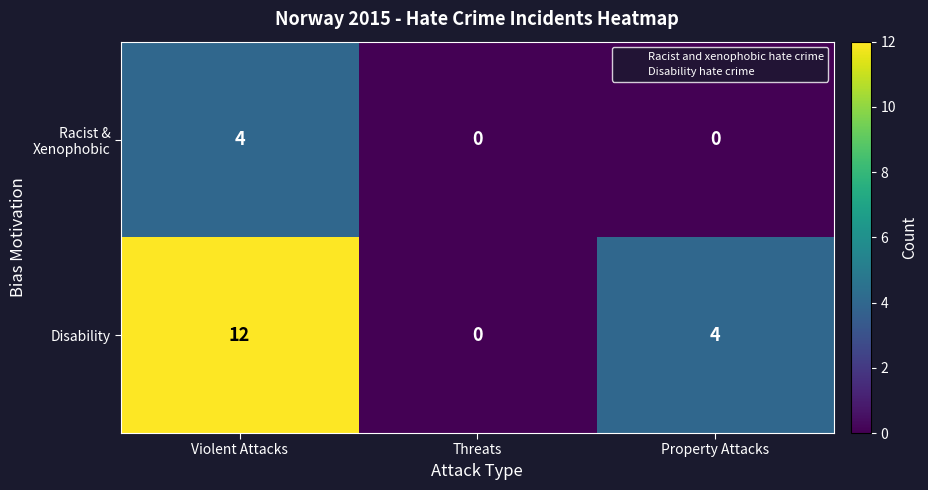

True or false: Disability has a value of 1 at Property Attacks.

False